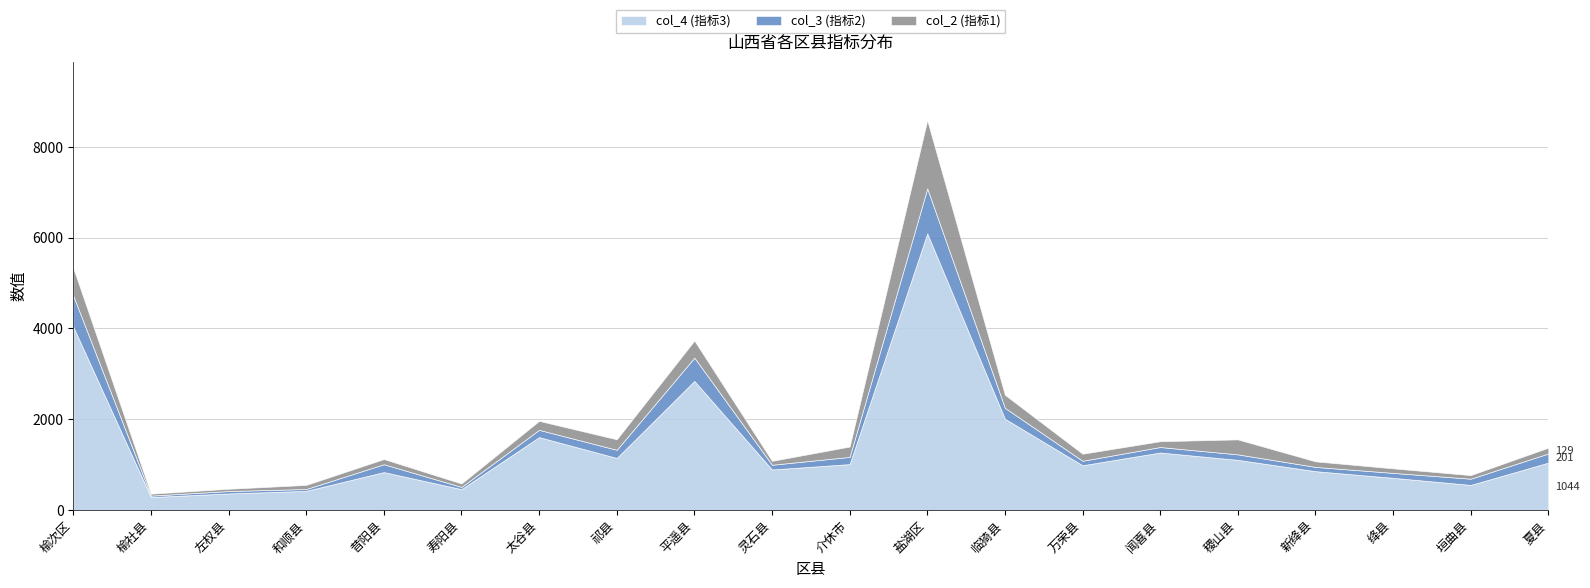

In col_3 (指标2), how many points are higher than both neighbors (excluding endpoints)?

4